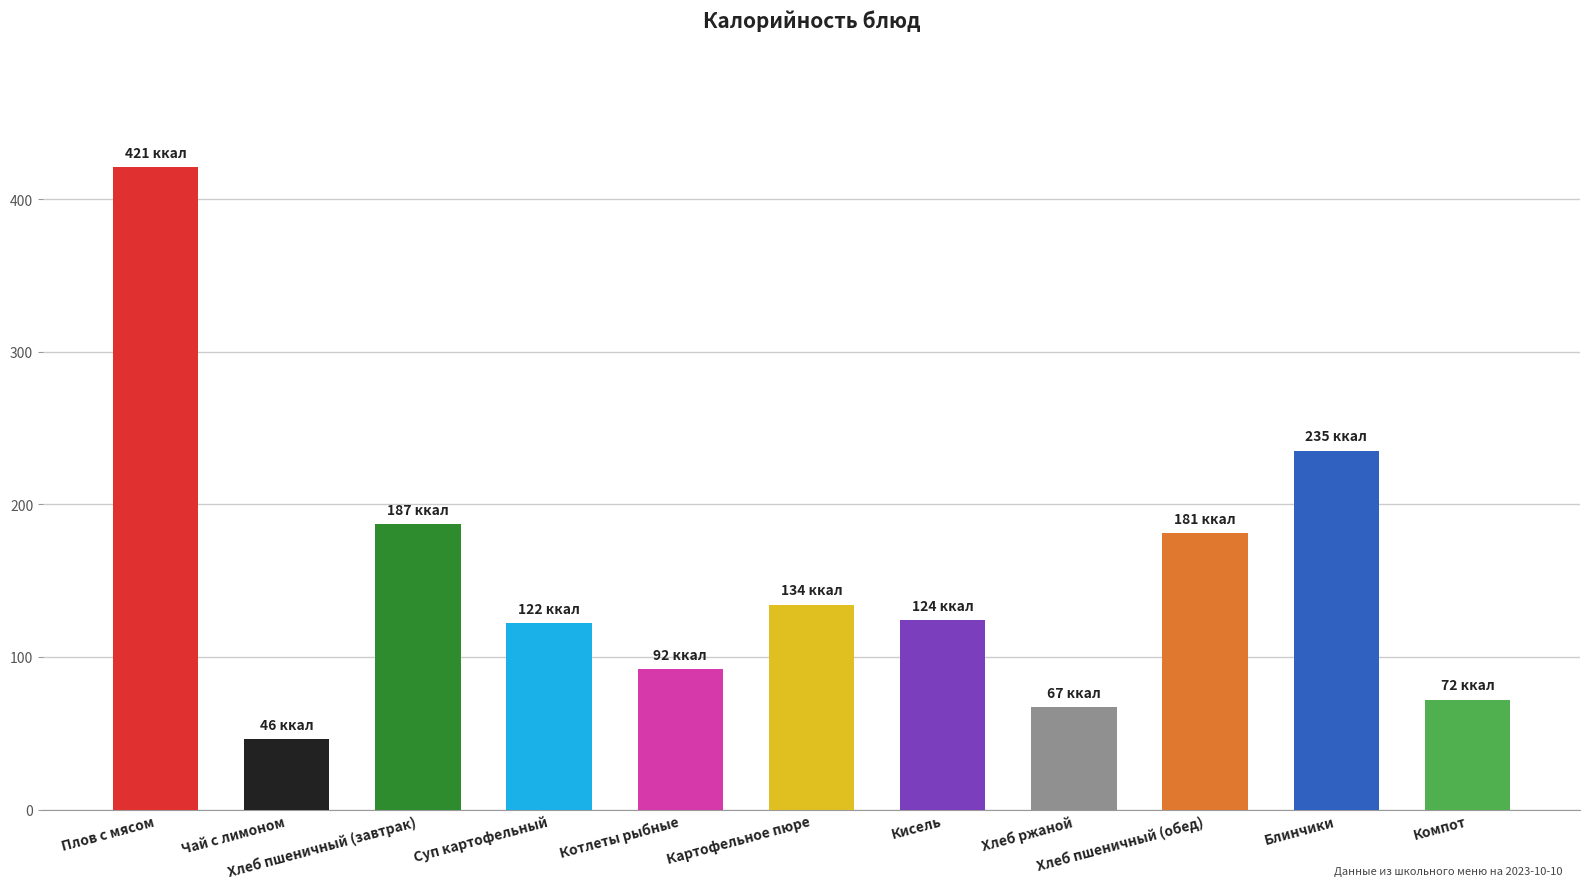

Which label corresponds to the smallest value in the chart?

Чай с лимоном